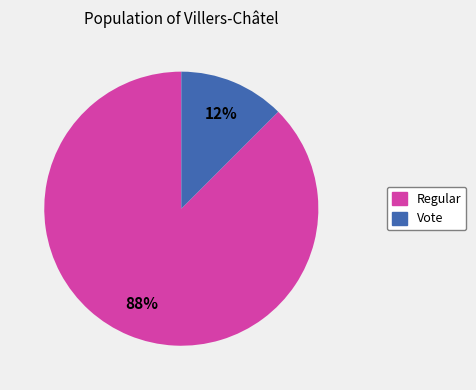

Is Regular the majority of the pie?

Yes